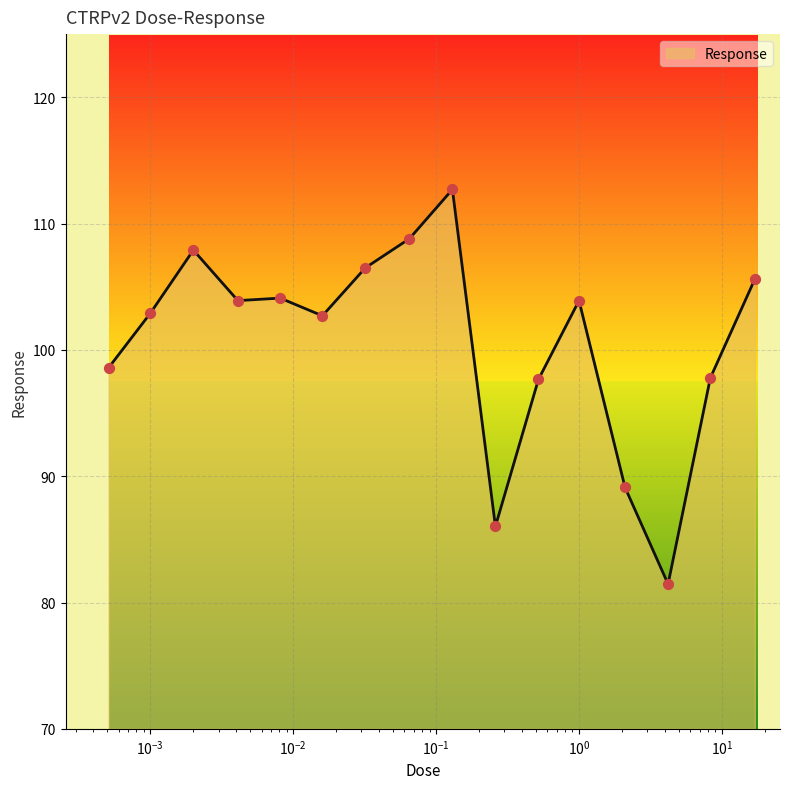

What is the minimum value shown in the chart?

81.5